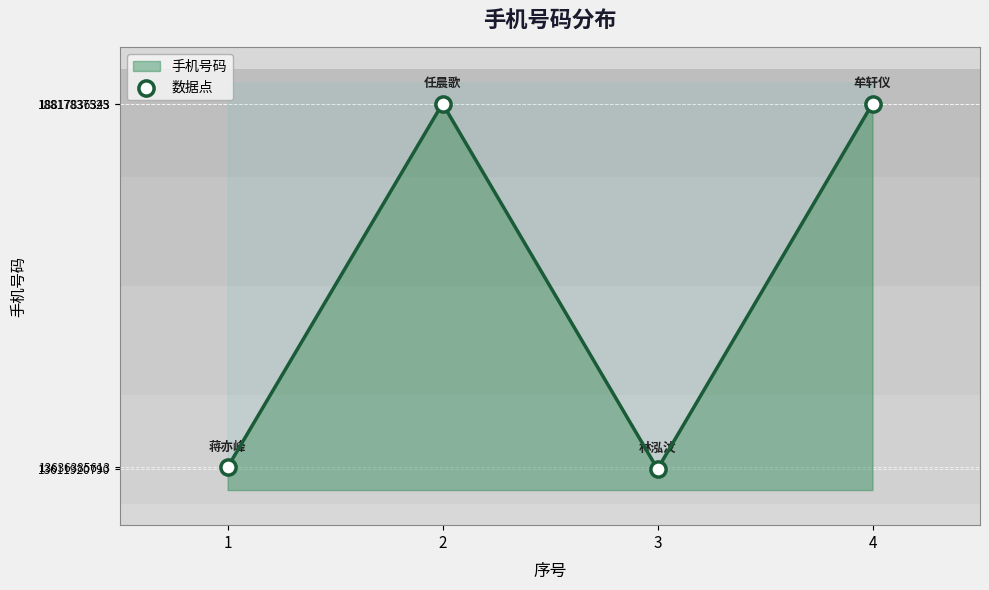

Which has a higher value, 3 or 2?

2